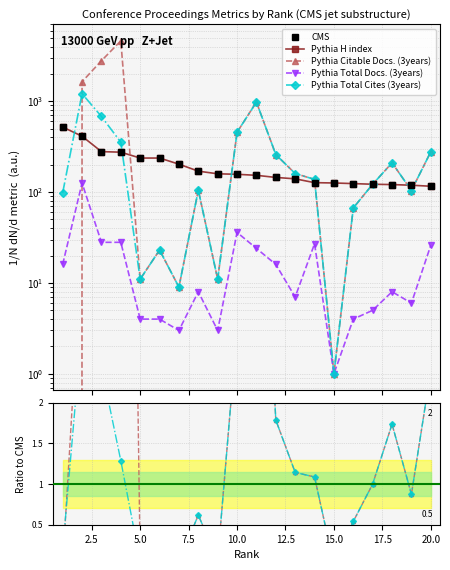

Which series has the largest total across all categories?

Citable Docs. (3years)